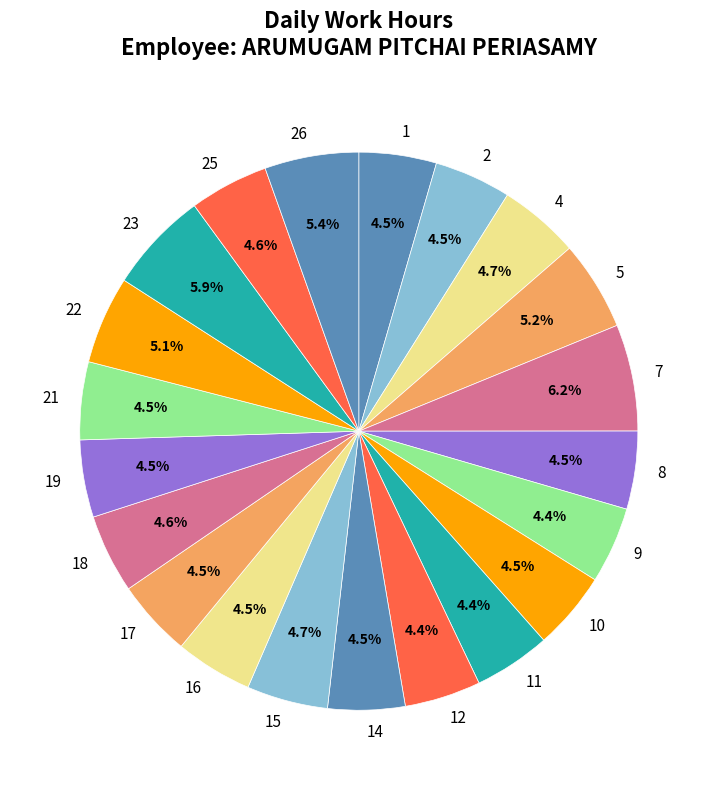

Is there any slice that represents more than half of the pie?

No